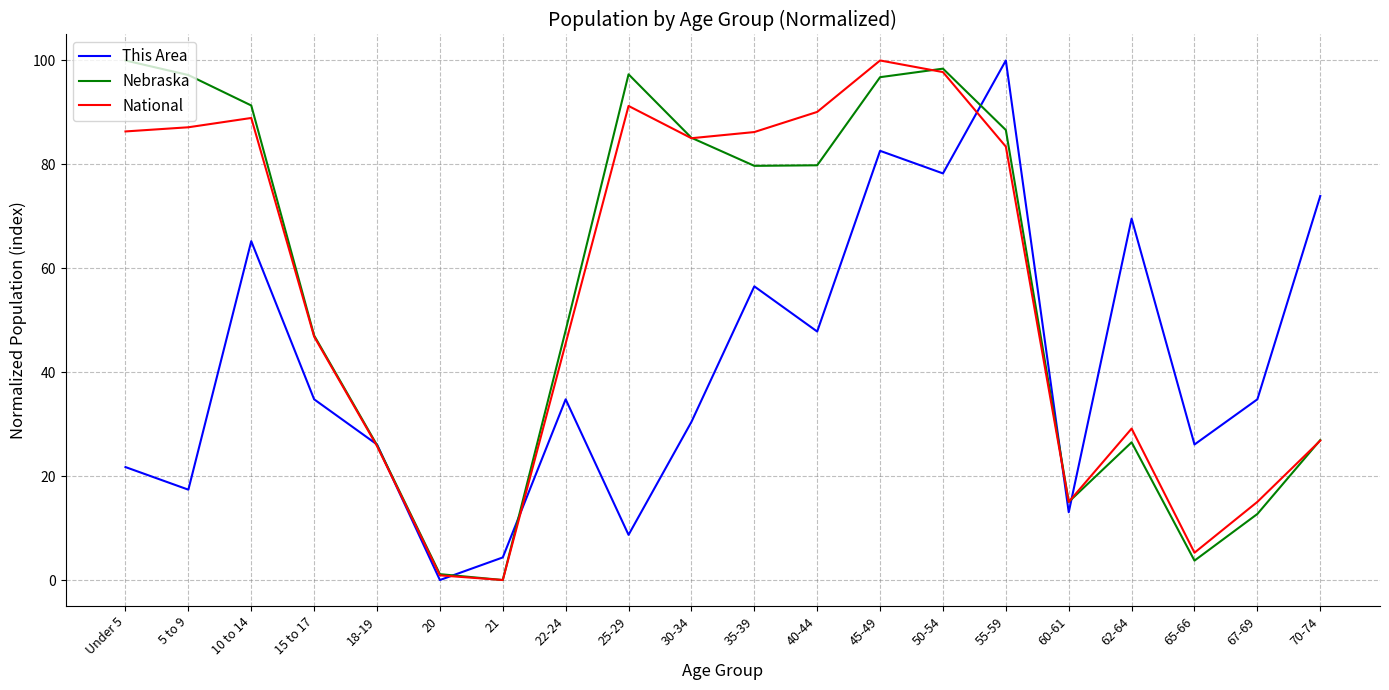

What is the spread (max minus min) of values at 10 to 14?

26.1